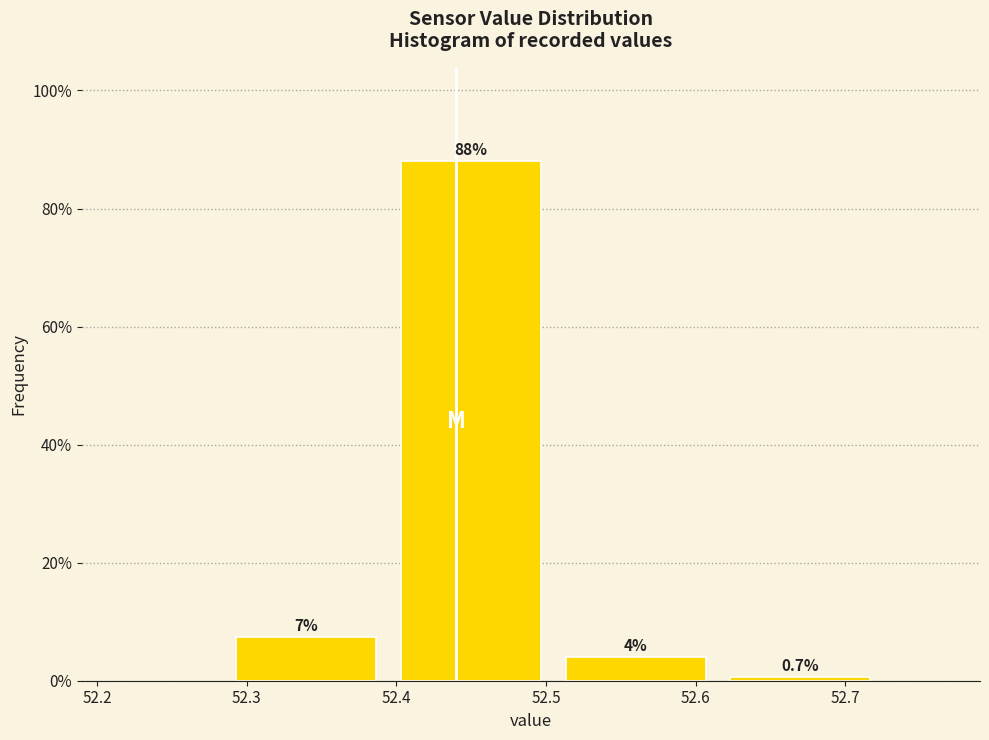

Over which range of the x-axis is the bar tallest?

52.395 to 52.505